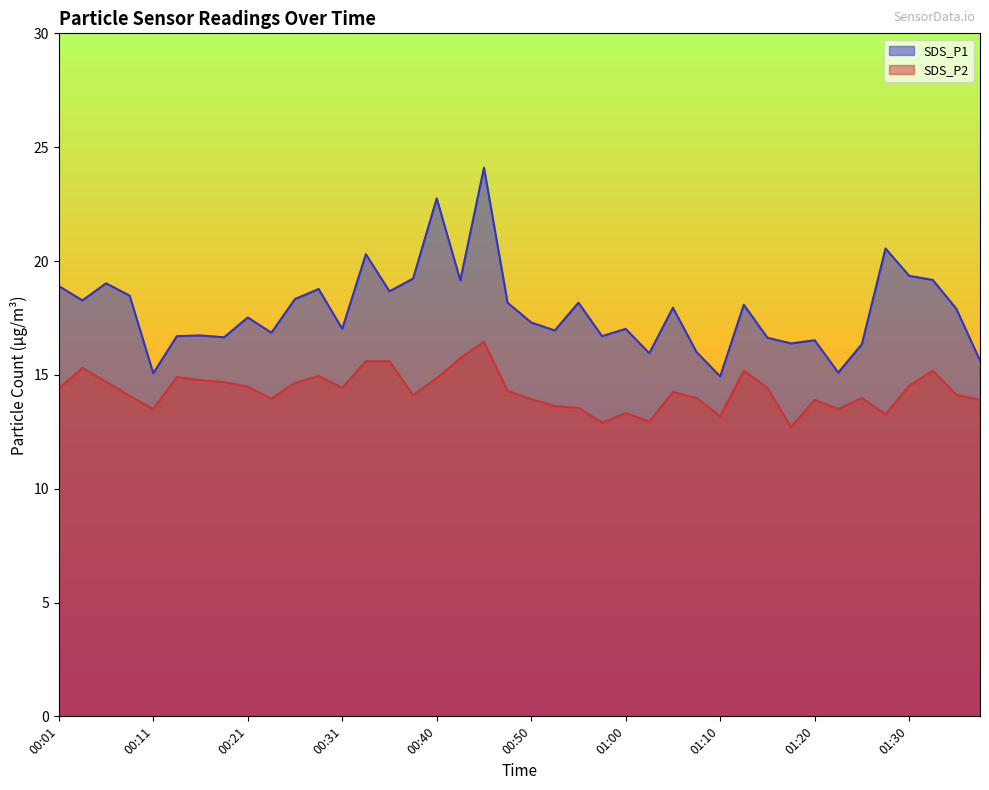

Which series has the widest spread of values?

SDS_P1